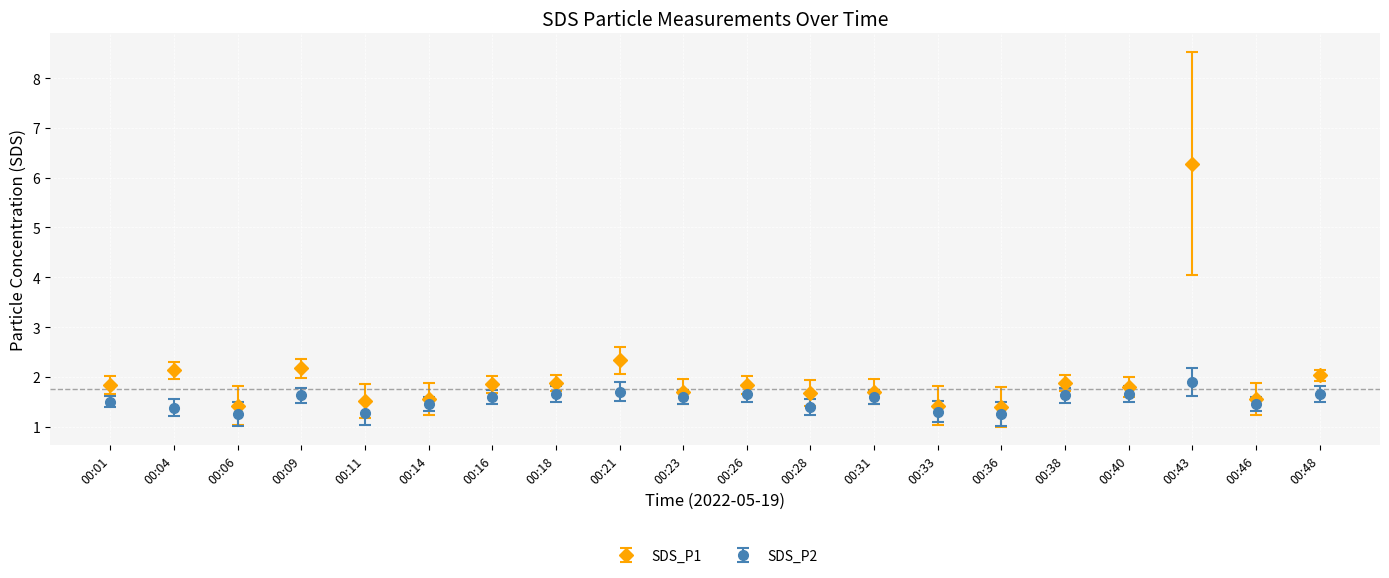

What is the value of the SDS_P2 point at the 13th from the left?

1.6